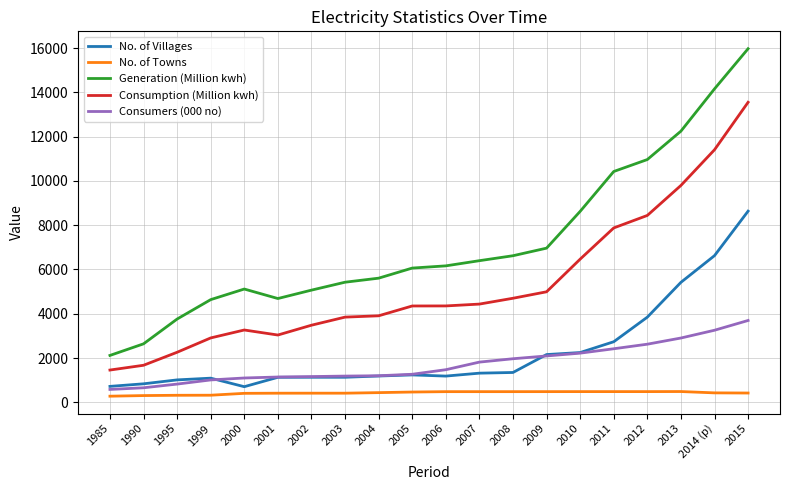

How many lines are shown in the chart?

5